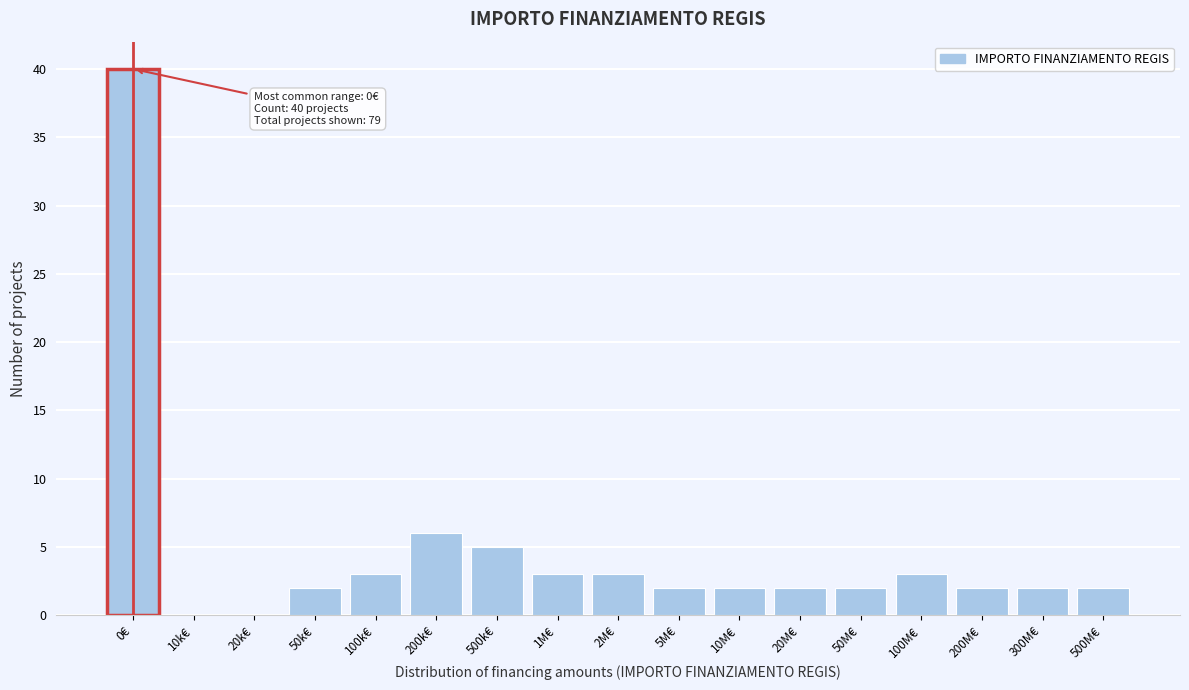

Reading left to right, list all the values displayed in this chart.

0€=40	10k€=0	20k€=0	50k€=2	100k€=3	200k€=6	500k€=5	1M€=3	2M€=3	5M€=2	10M€=2	20M€=2	50M€=2	100M€=3	200M€=2	300M€=2	500M€=2